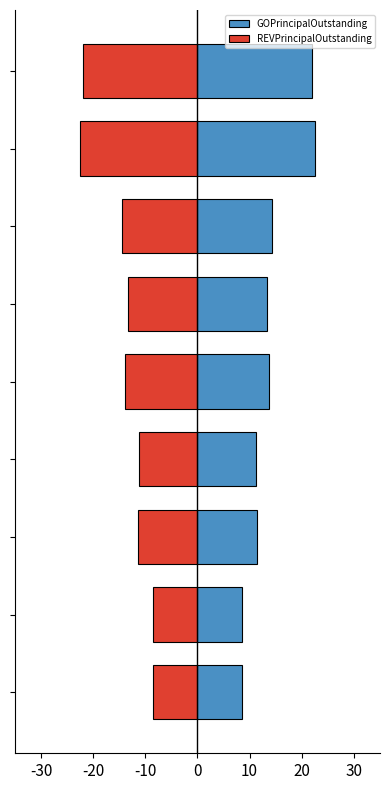

What is the label of the 8th bar from the left?

7